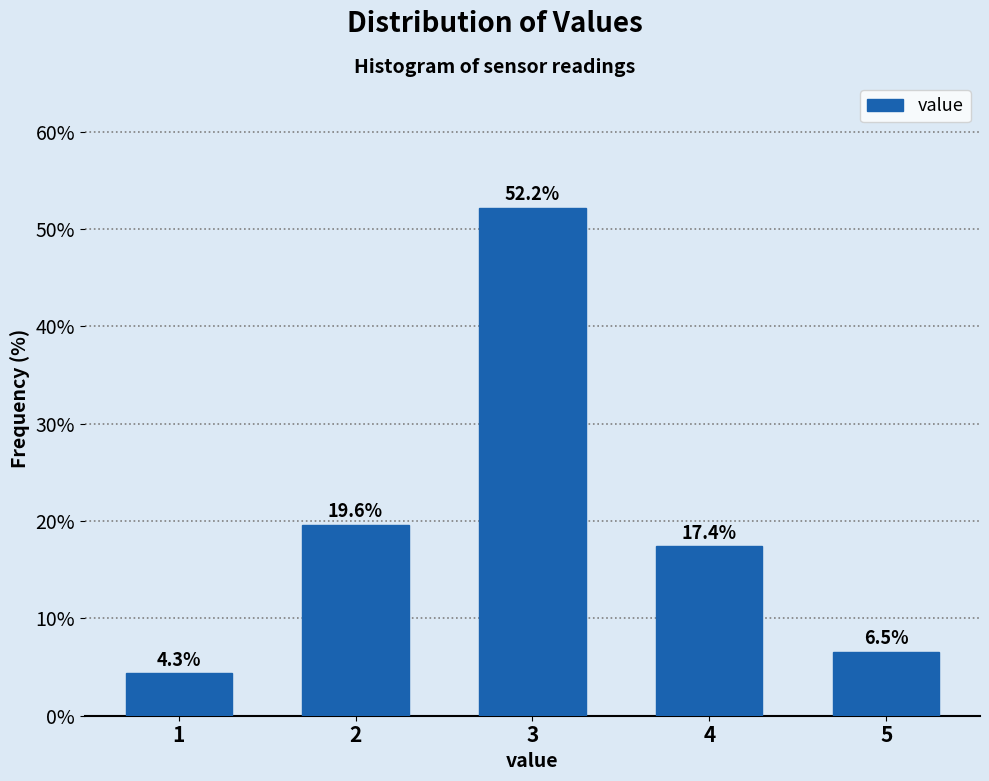

Reading left to right, extract all data points from this chart.

4.3	19.6	52.2	17.4	6.5